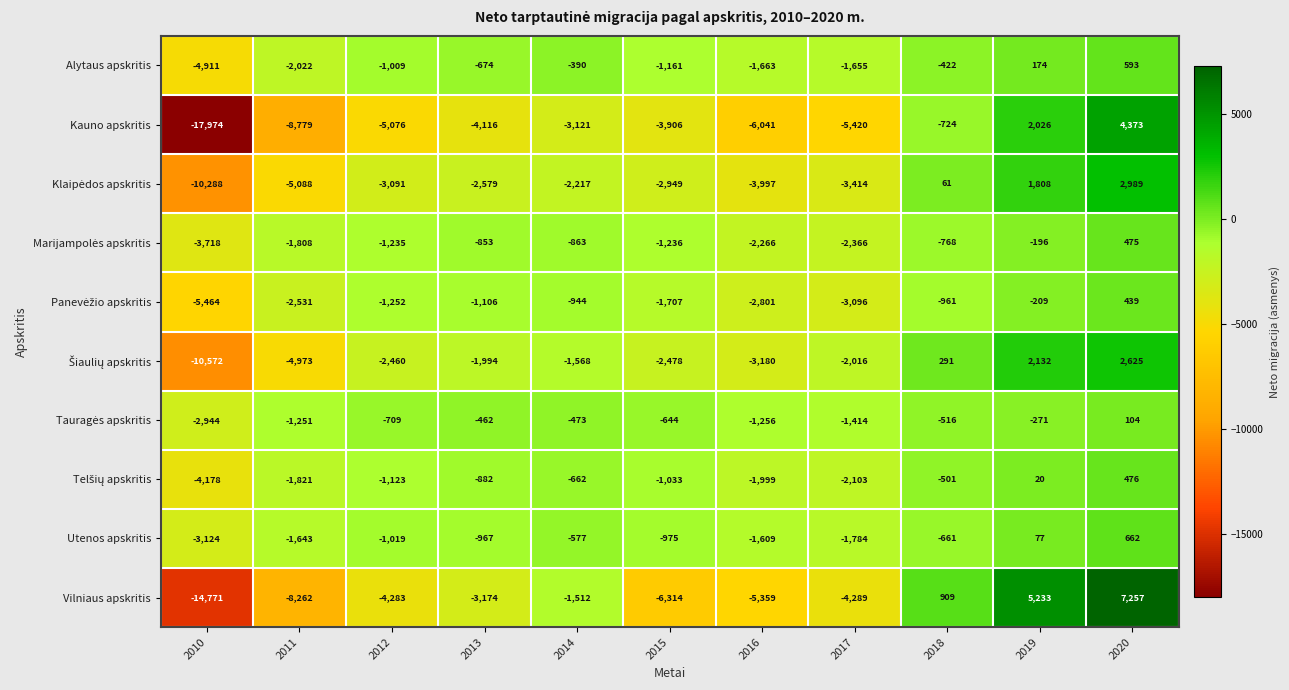

Which series has the largest range (max minus min)?

Kauno apskritis